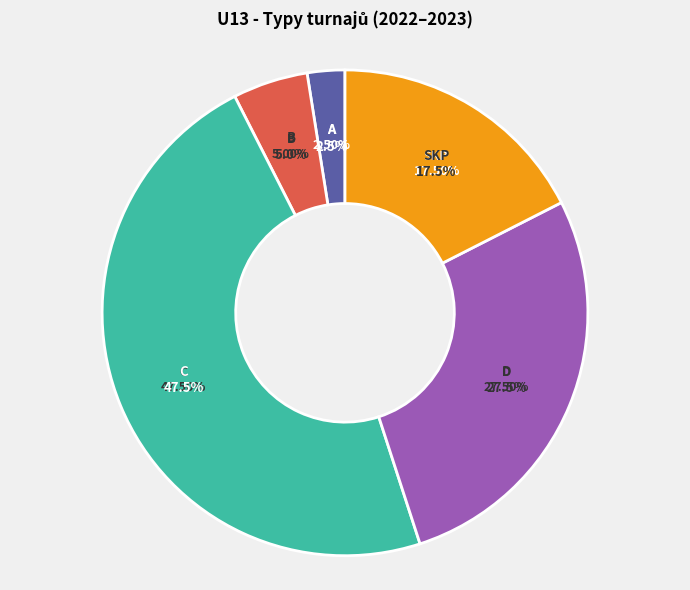

Do D and B together represent more than half of the pie?

No